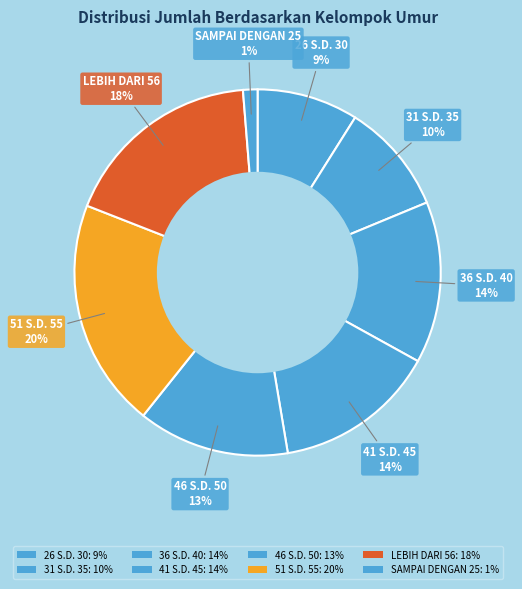

Which category has the smallest portion of the pie?

SAMPAI DENGAN 25